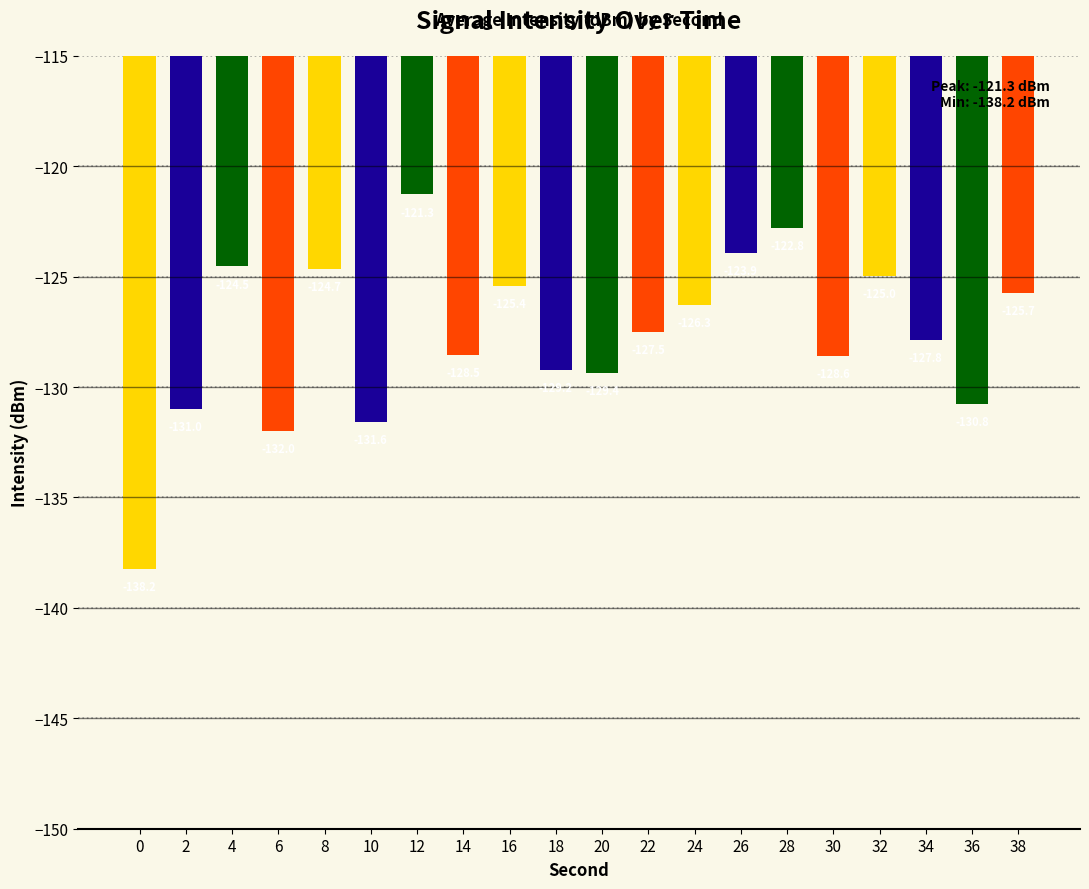

True or false: the data shows -131.0 at 2.

True